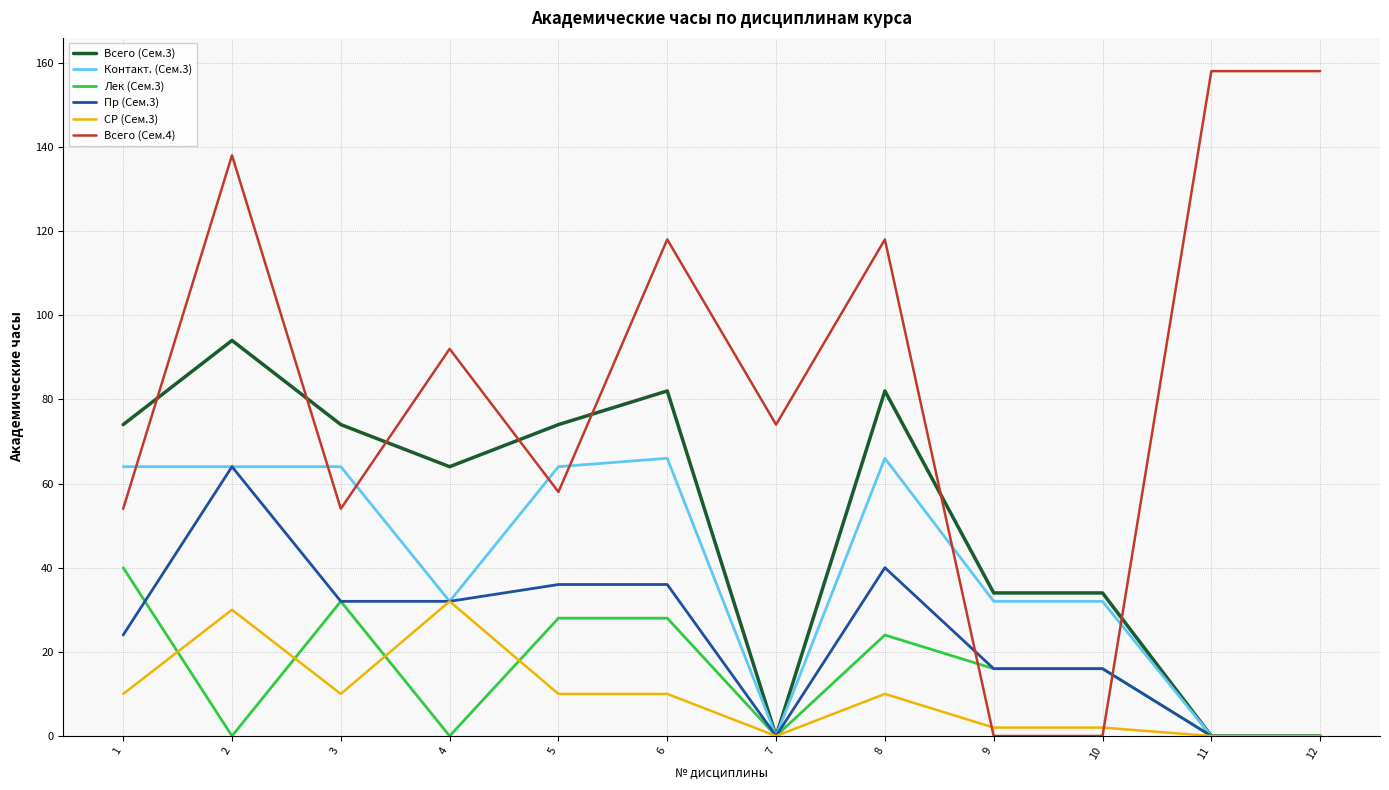

How many lines are shown in the chart?

6